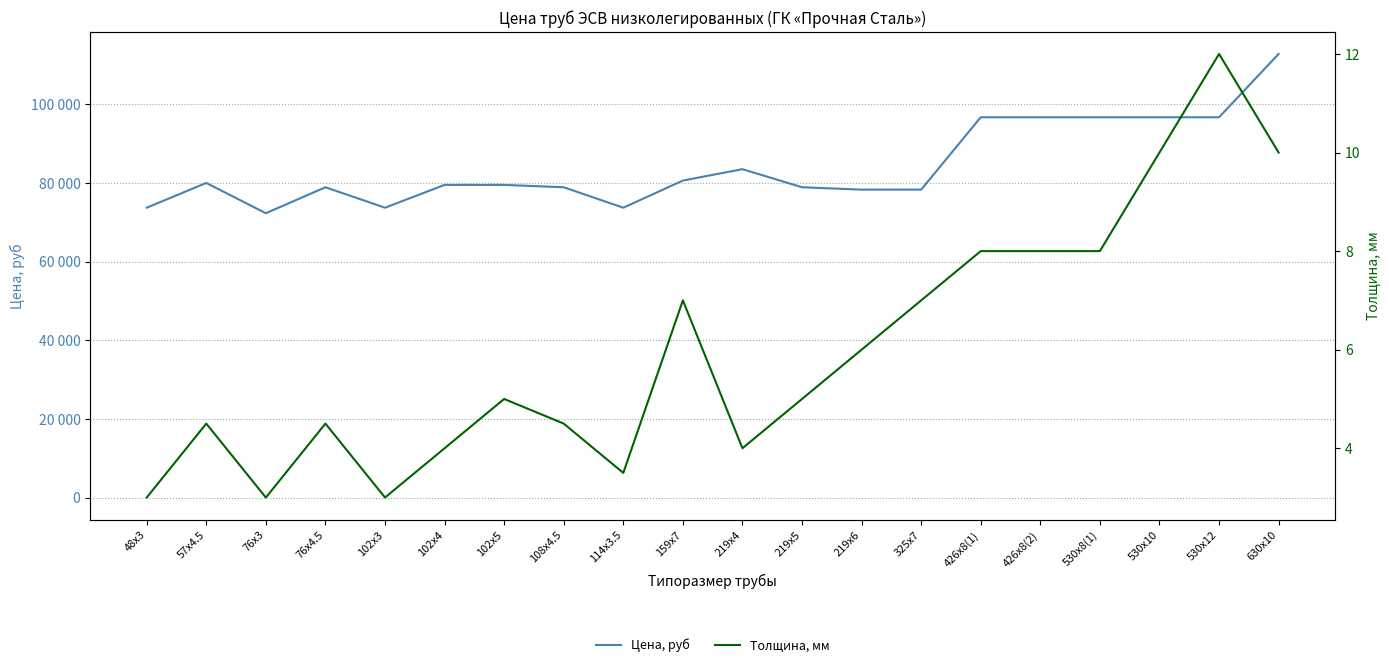

What is the spread (max minus min) of values at 48x3?

73697.0